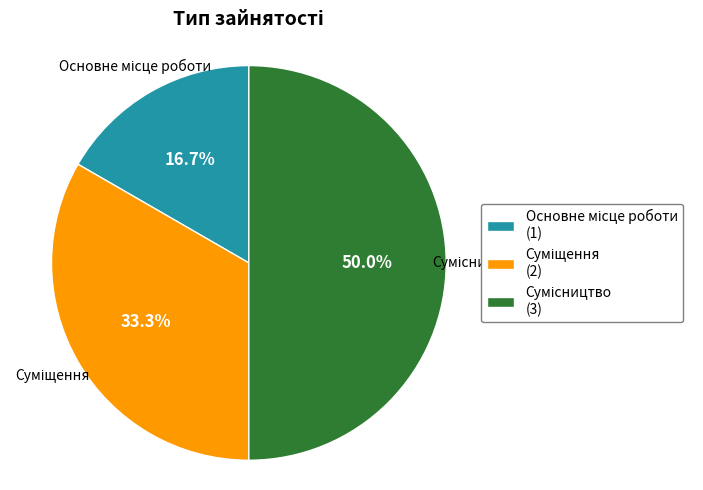

How many segments does this pie chart have?

3